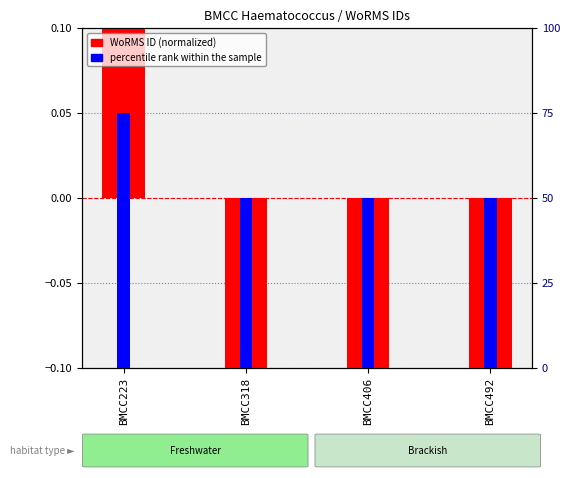

Between BMCC406 and BMCC318, which is larger?

BMCC406